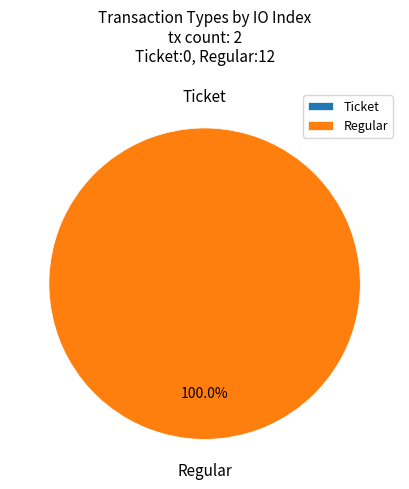

To the nearest percent, what is the average slice percentage?

50%